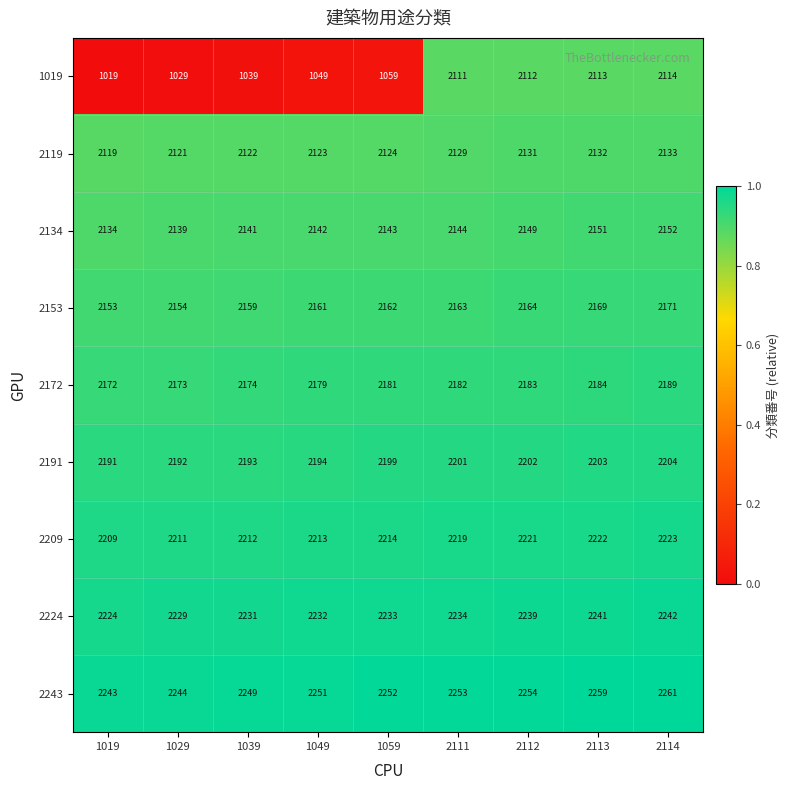

True or false: 1019 has a value of 3733 at 2112.

False